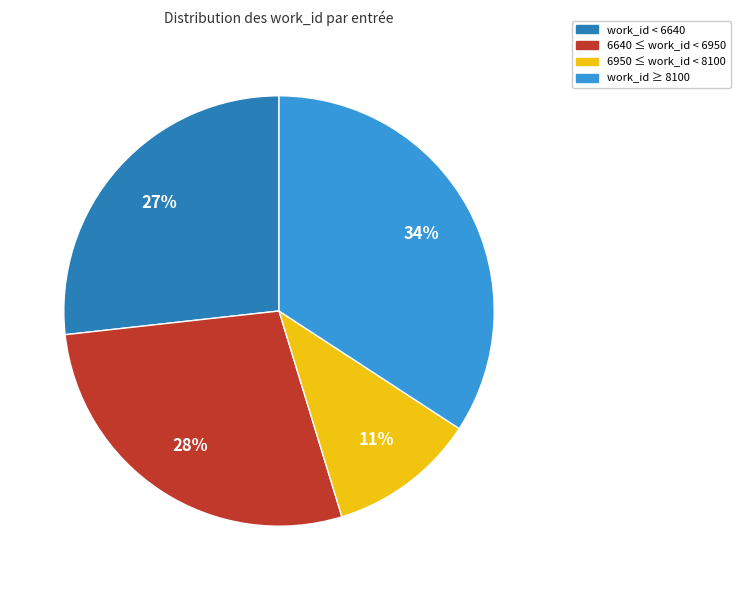

Is there a majority slice in this chart?

No